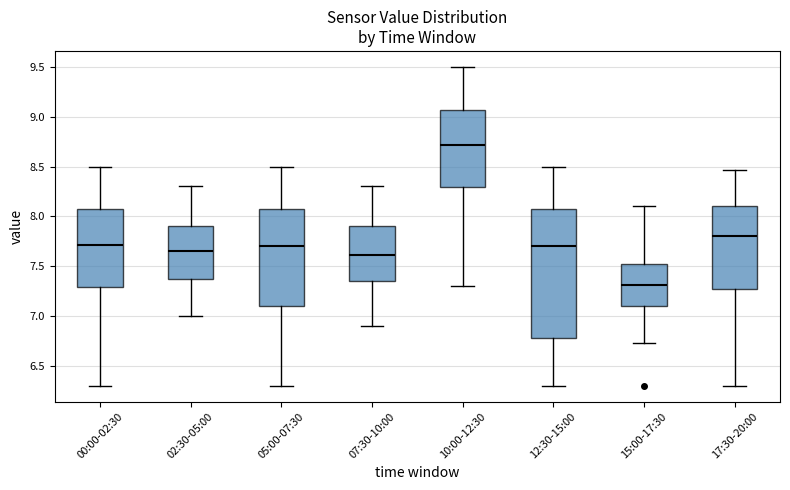

Which box has the highest median line?

10:00-12:30